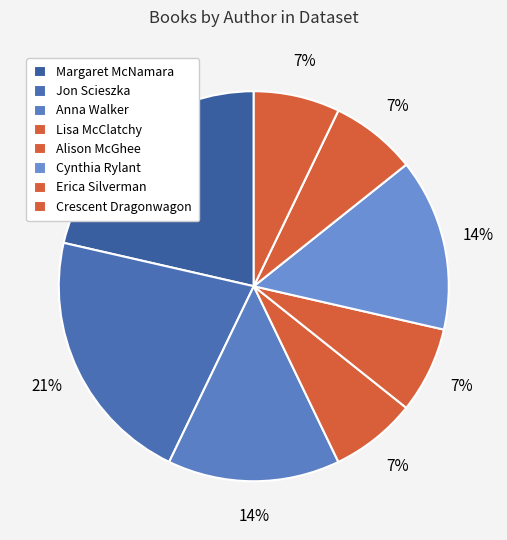

How many slices are in this pie chart?

8